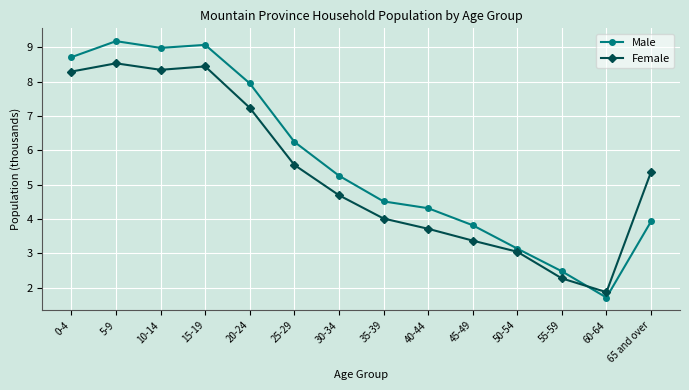

Is the value of Male at 0-4 greater than the value of Female at 10-14?

Yes